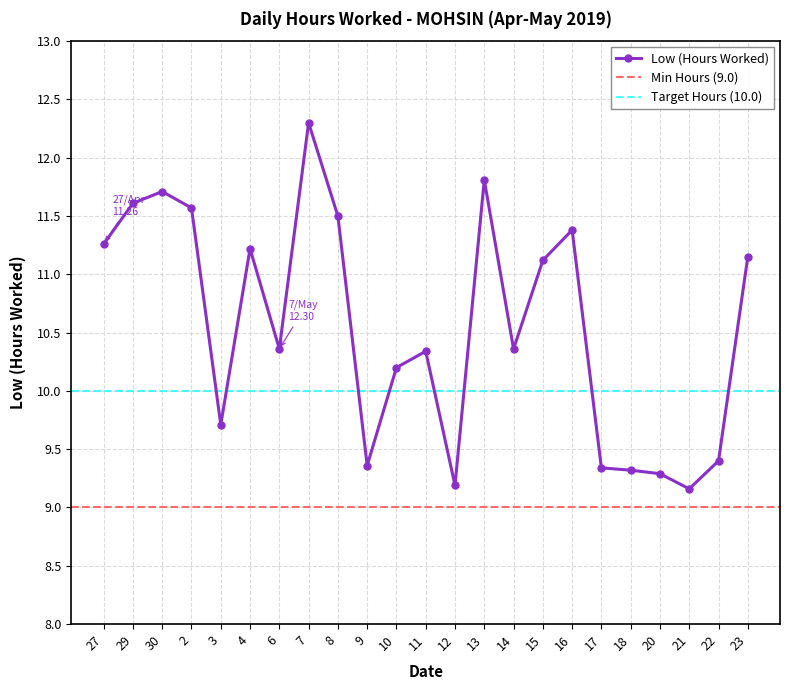

How many points are lower than both their immediate neighbors (excluding endpoints)?

6